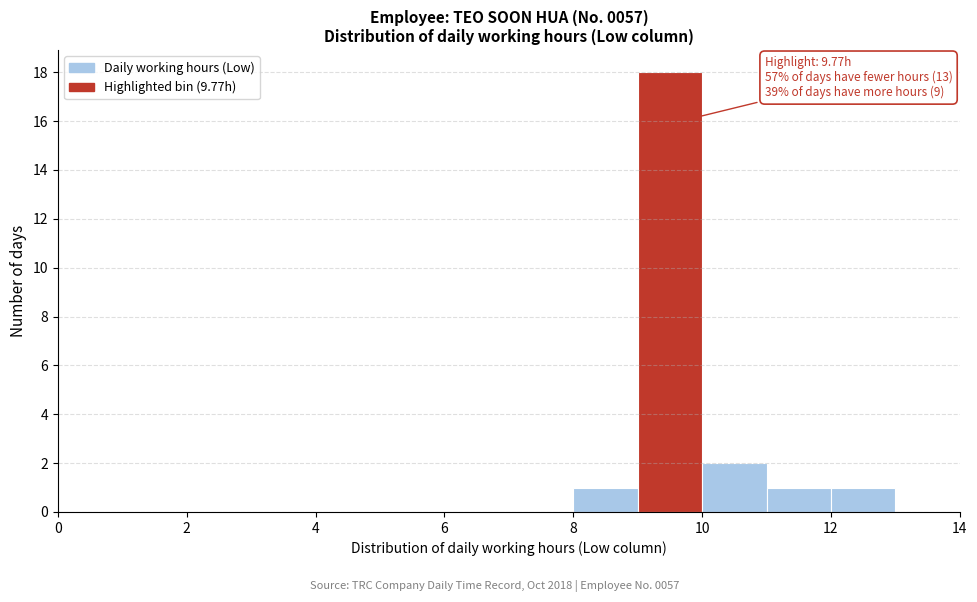

Over which range of the x-axis is the bar tallest?

9 to 10